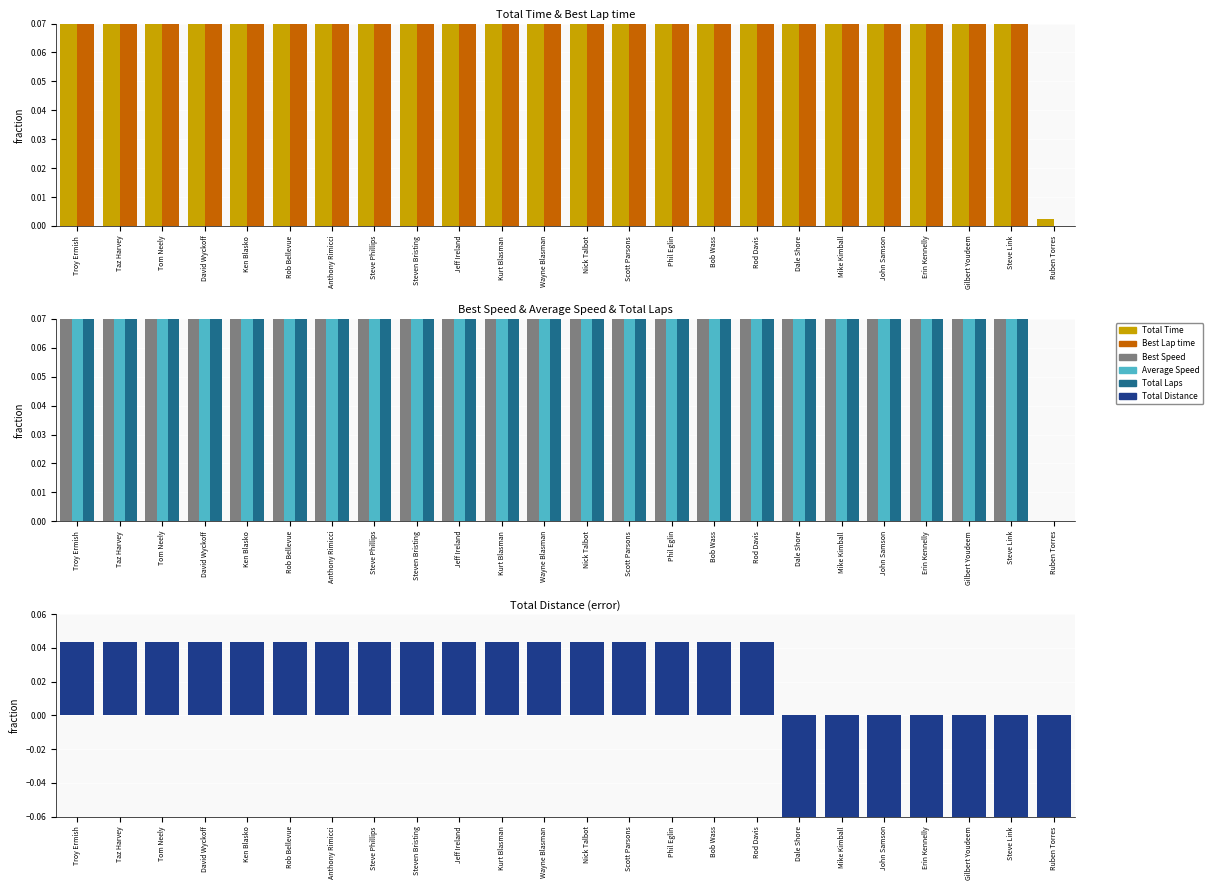

What are all the series names shown in the legend?

Total Time, Best Lap time, Best Speed, Average Speed, Total Laps, Total Distance